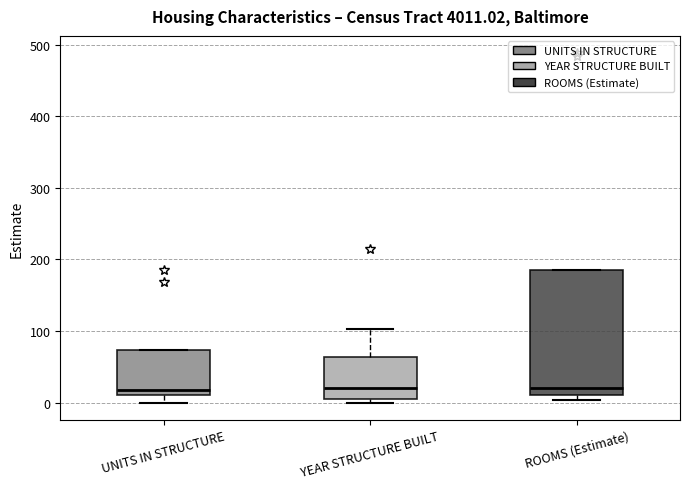

Where is the upper edge of the box for ROOMS (Estimate) on the y-axis? The values are not printed on the chart, so give them approximately, as read against the axis.

190